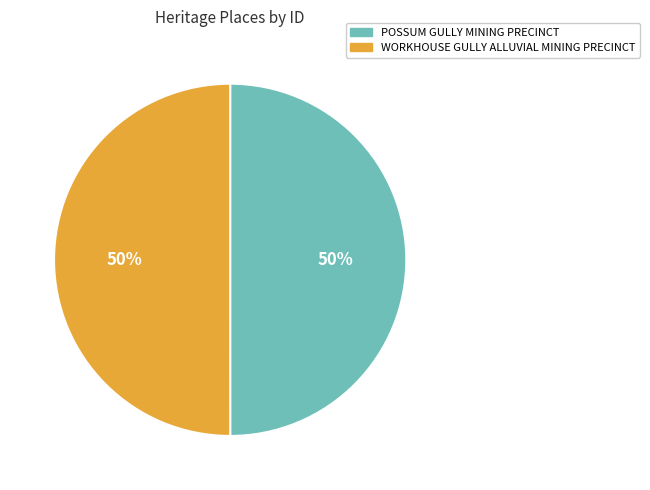

Is it true that POSSUM GULLY MINING PRECINCT is 40% of the pie?

False